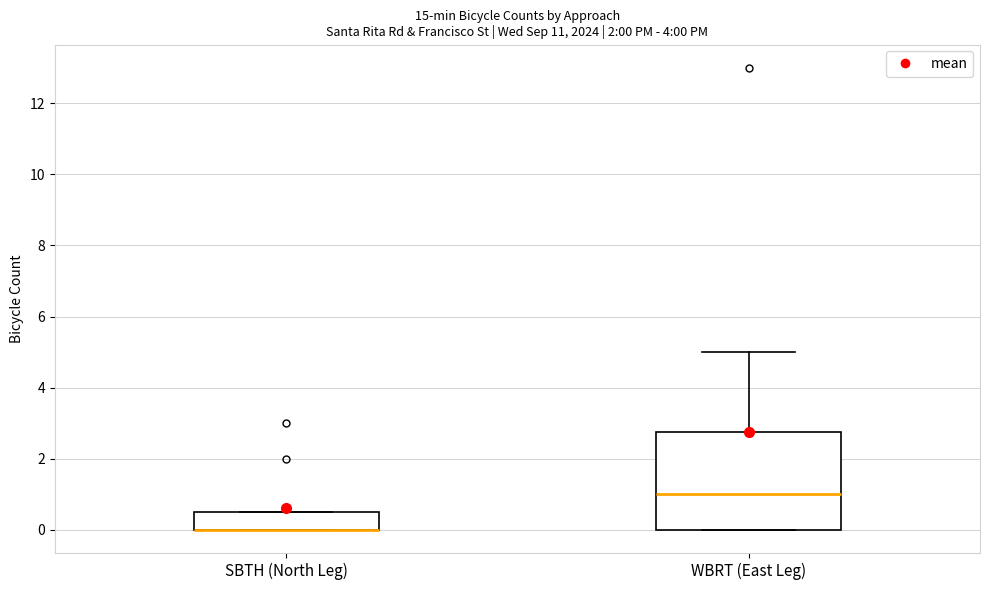

Which box is the tallest, from its lower edge to its upper edge?

WBRT (East Leg)